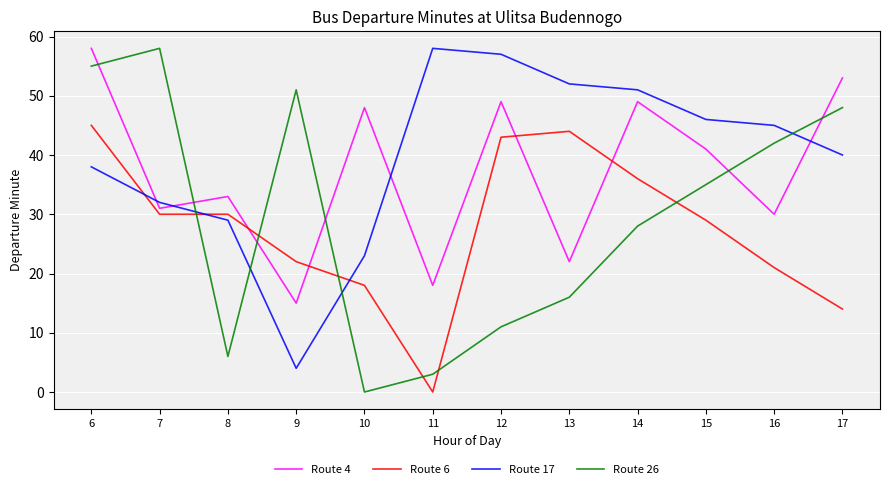

Is the value of Route 17 at 16 greater than the value of Route 26 at 7?

No